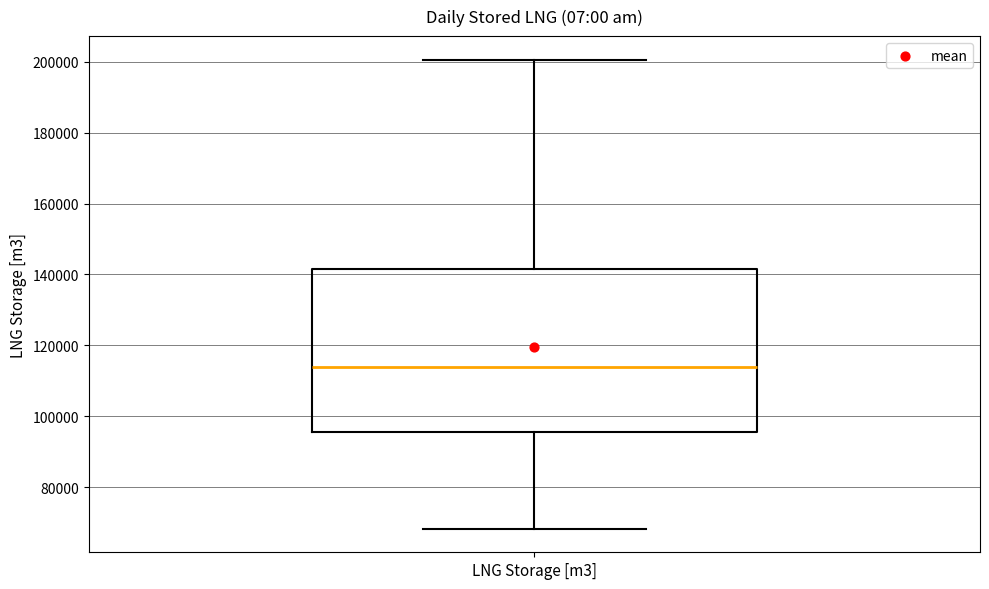

Transcribe this box plot: give where the median line is, the range the box spans, and where the two whiskers end, as read against the y-axis. The values are not printed on the chart, so give them approximately, as read against the axis.

median 114000, box 96000 to 142000, whiskers 68000 to 200000